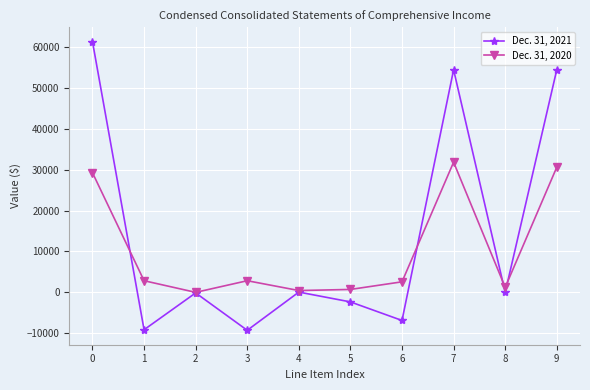

How many interior local peaks does the Dec. 31, 2020 series have?

2